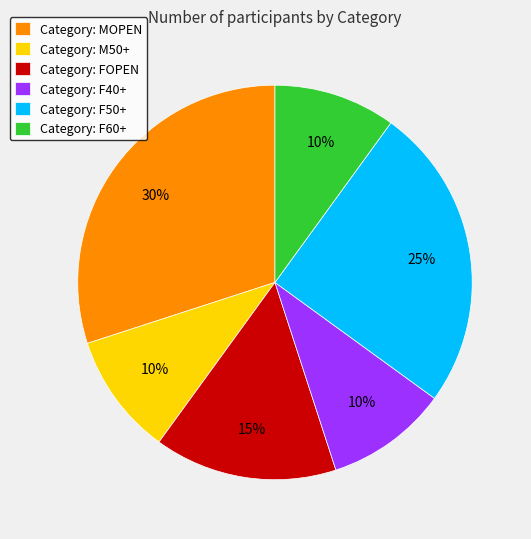

Is it true that Category: F40+ is 16% of the pie?

False